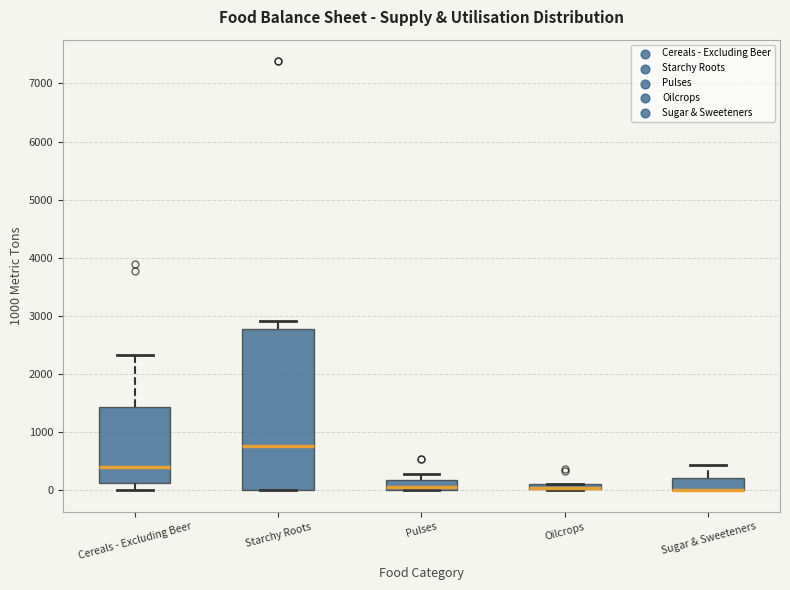

Where is the lower edge of the box for Oilcrops on the y-axis? The values are not printed on the chart, so give them approximately, as read against the axis.

0